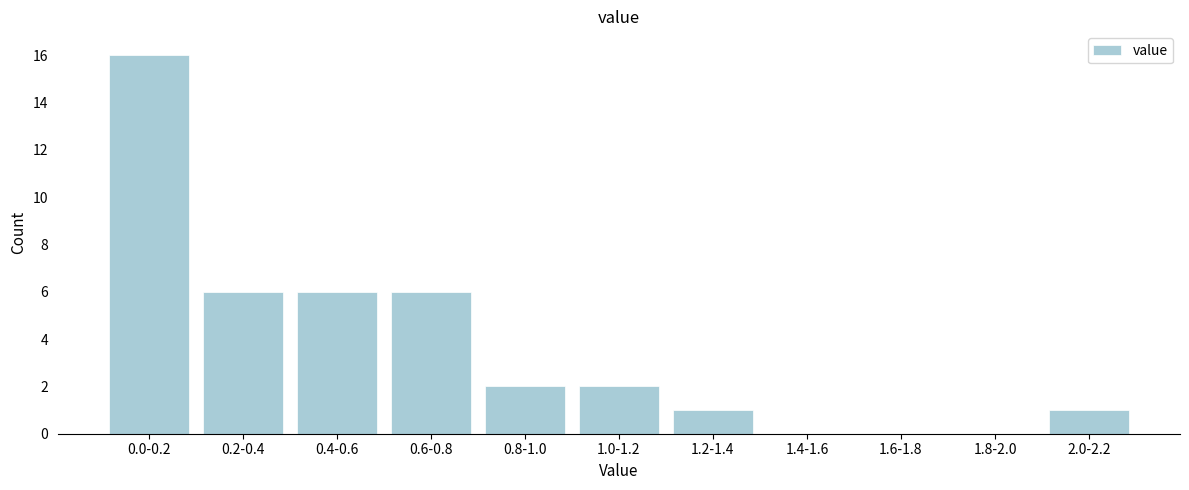

Reading right to left, what are all the values shown in this chart?

2.0-2.2=1	1.8-2.0=0	1.6-1.8=0	1.4-1.6=0	1.2-1.4=1	1.0-1.2=2	0.8-1.0=2	0.6-0.8=6	0.4-0.6=6	0.2-0.4=6	0.0-0.2=16